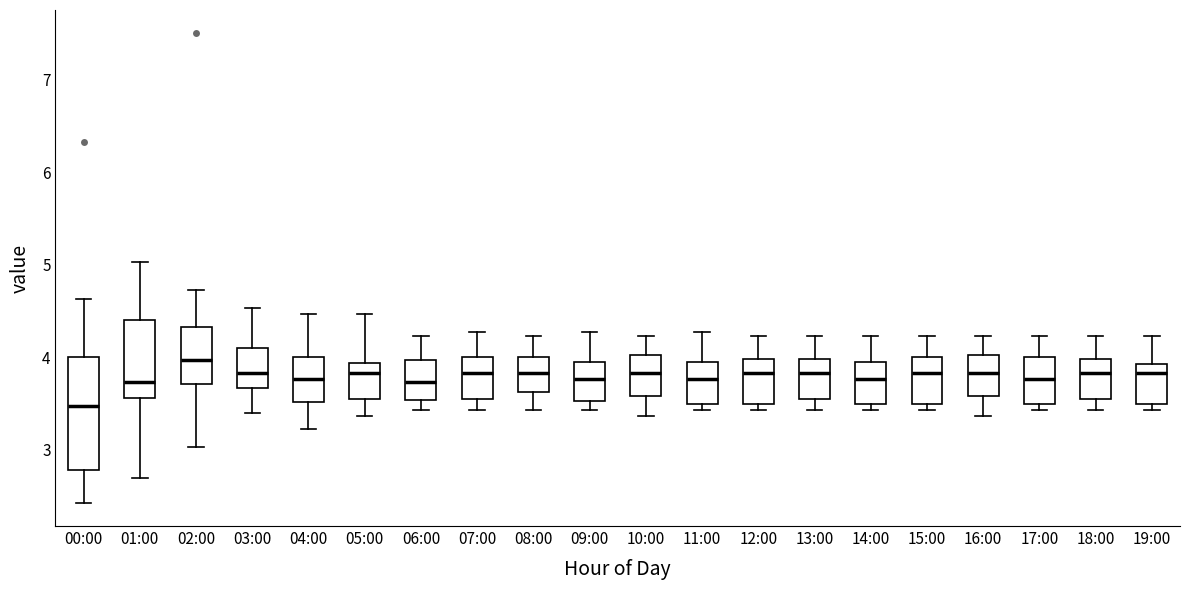

Comparing the boxes themselves (not the whiskers), which one is the tallest?

00:00